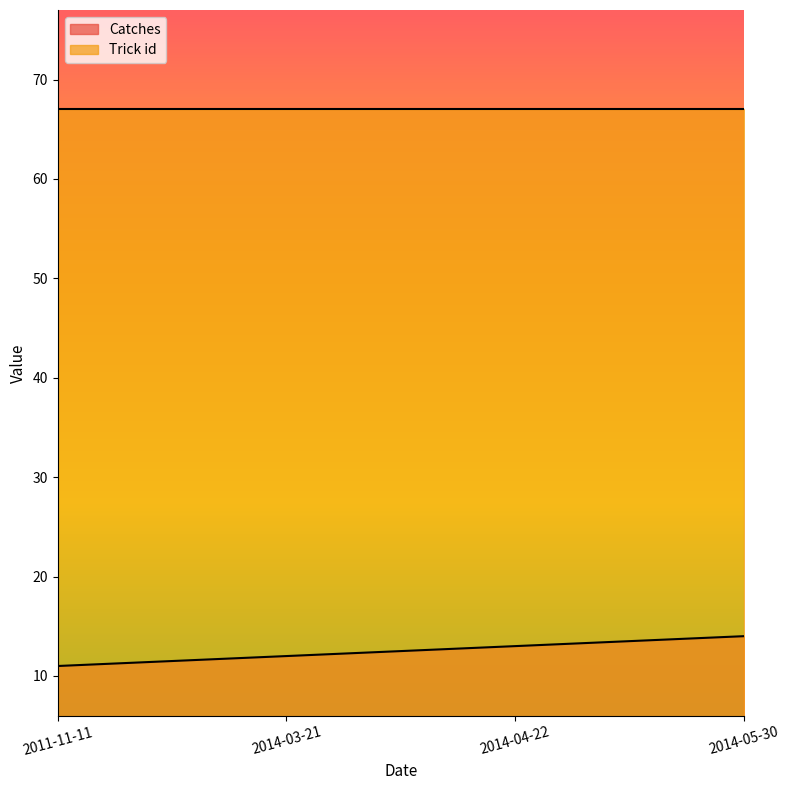

What is the sum of the values at 2014-03-21 and 2011-11-11?

23